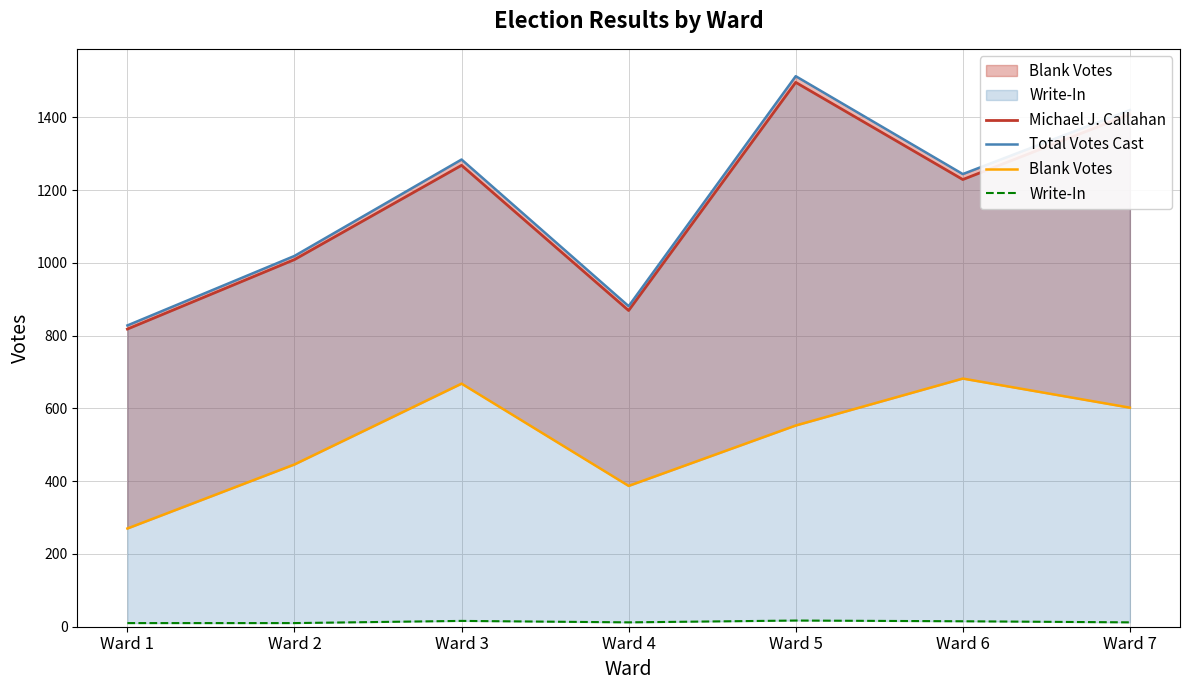

The value of Write-In at Ward 7 is 7. True or false?

False